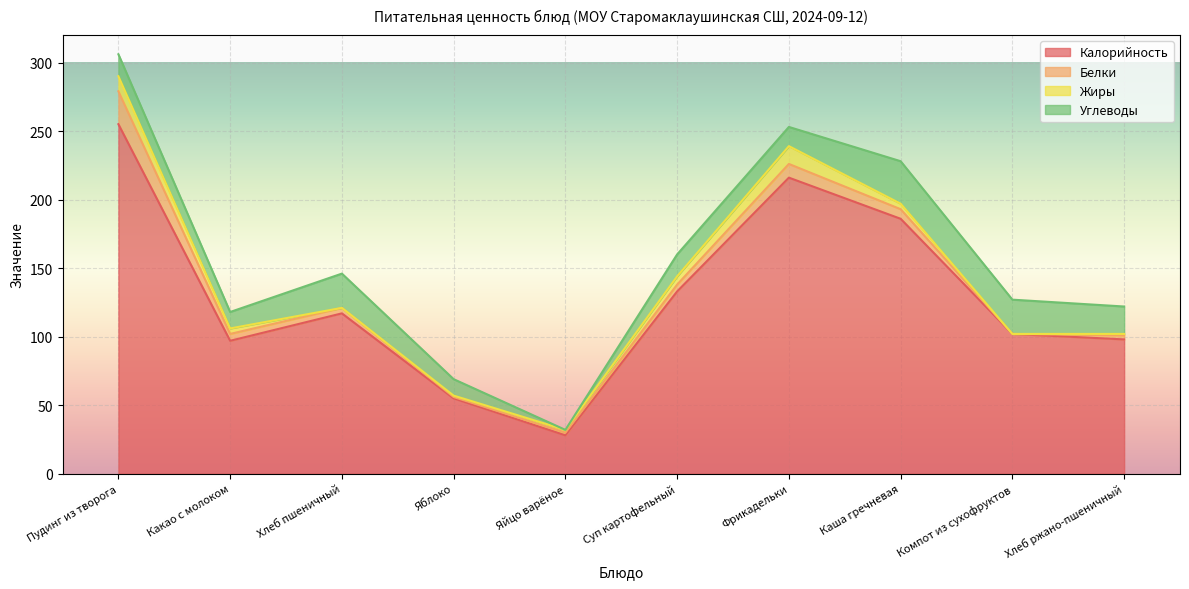

What is the label of the 10th point from the left?

Хлеб ржано-пшеничный